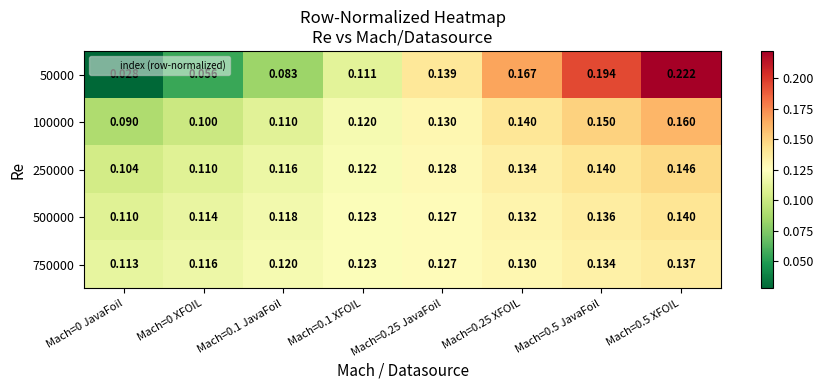

Is the value of 250000 at Mach=0.1 XFOIL greater than the value of 100000 at Mach=0.25 XFOIL?

No